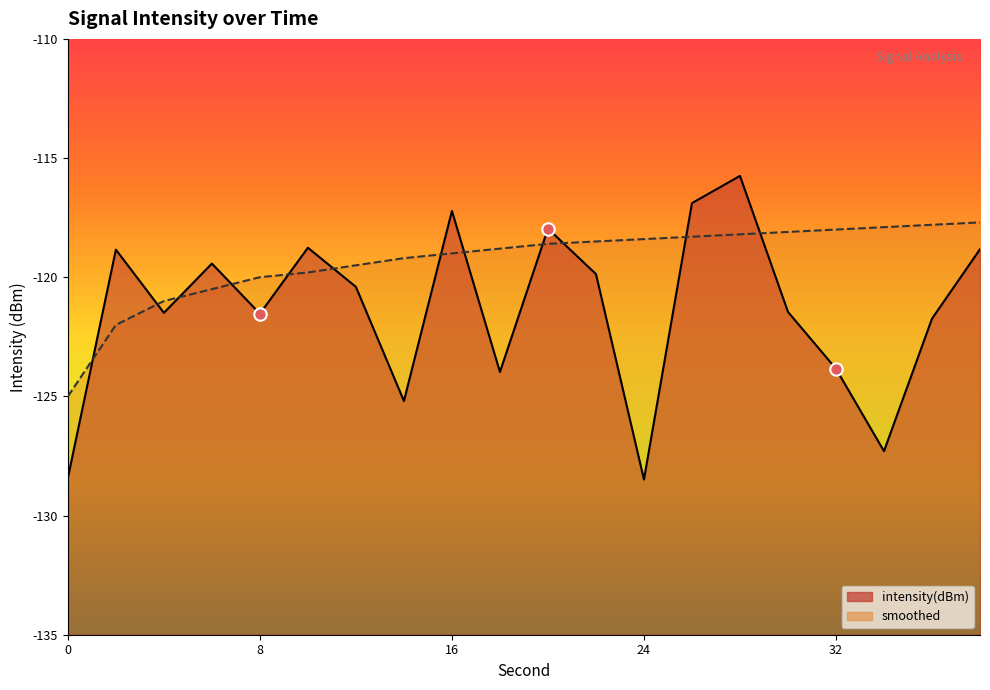

What is the total value across all series at 16?

-236.2